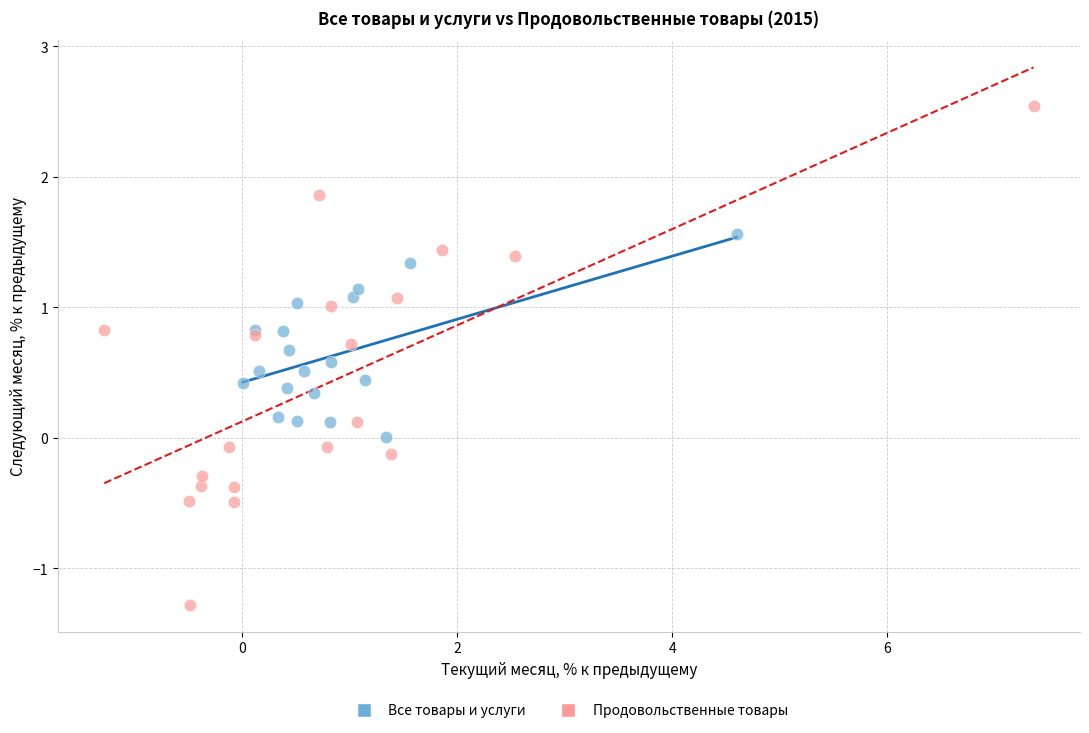

Which series reaches the maximum Y coordinate?

Продовольственные товары